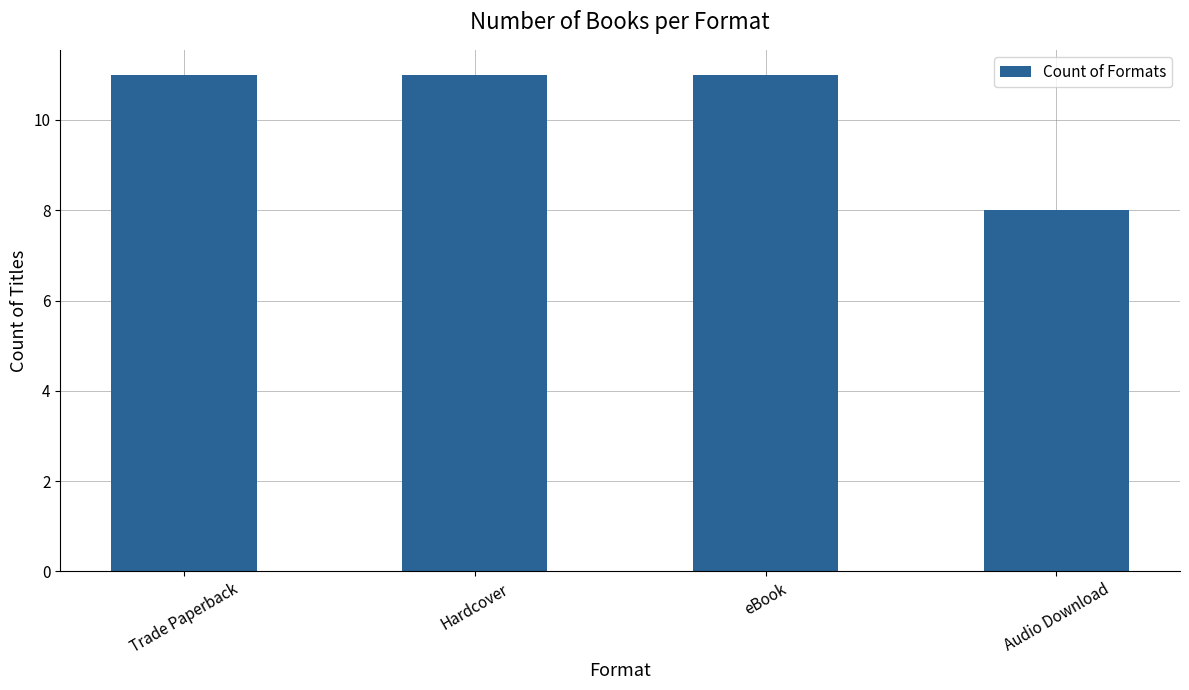

Between Hardcover and Audio Download, which is larger?

Hardcover